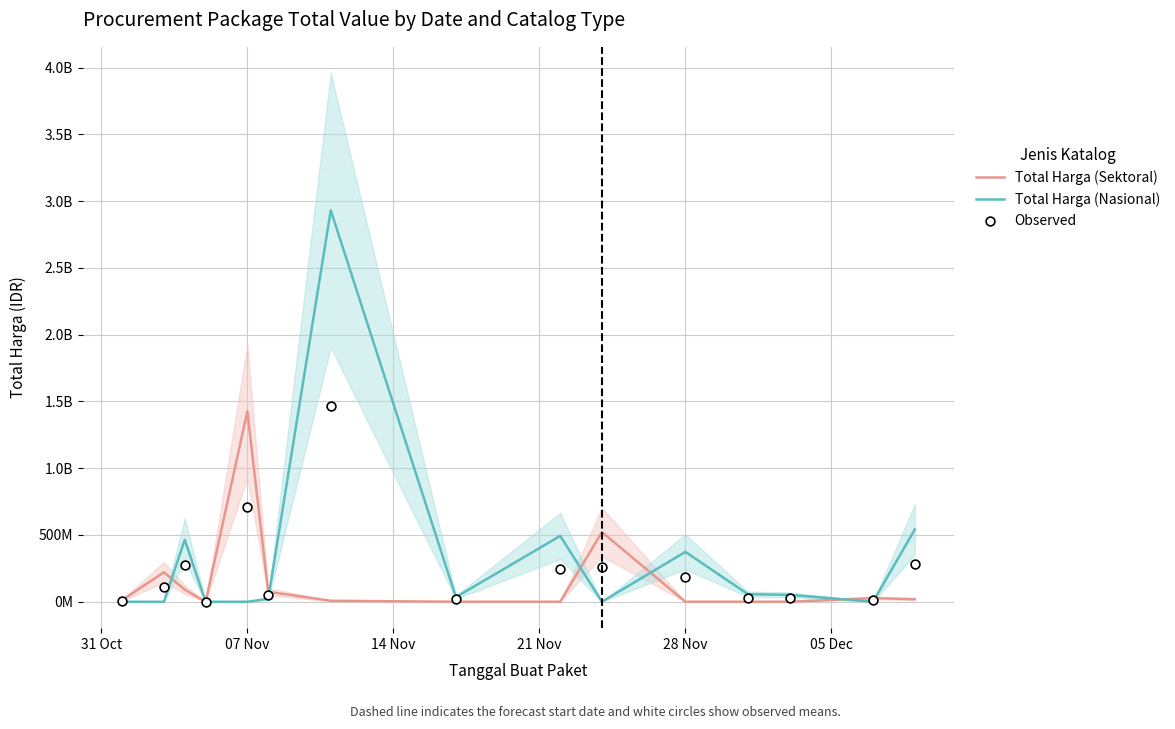

Is the value of Total Harga (Sektoral) at 05 Dec greater than the value of Total Harga (Nasional) at 10?

No